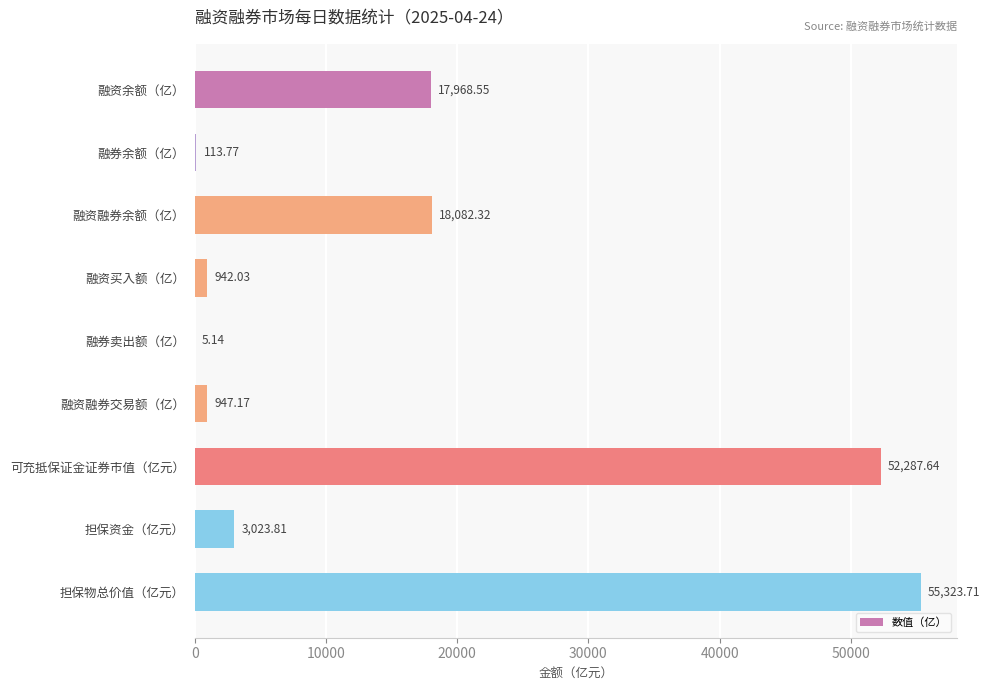

What is the ratio of the value at 担保物总价值（亿元） to the value at 融资融券交易额（亿）?

58.4